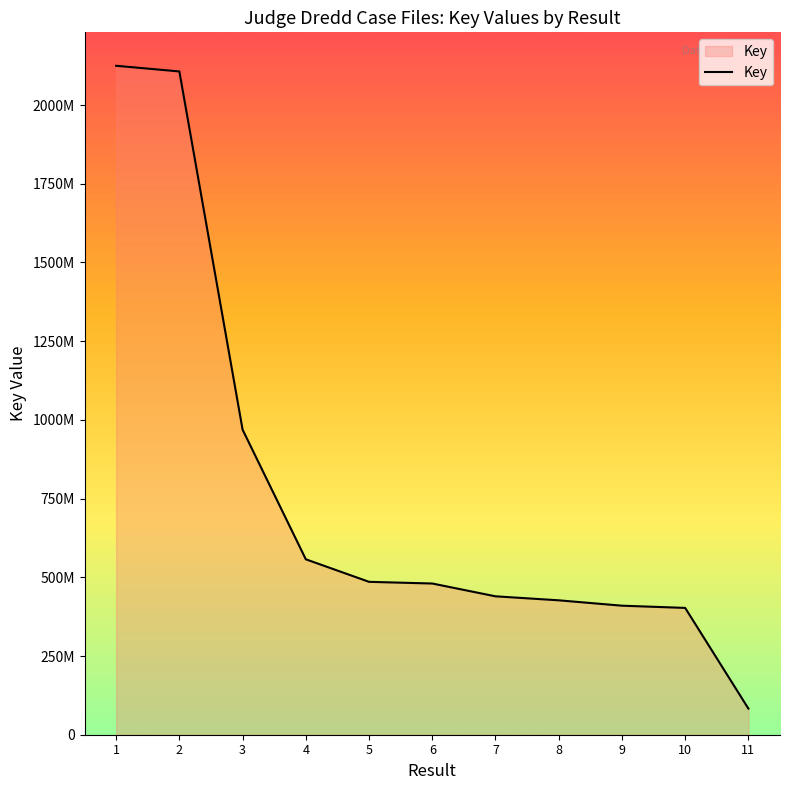

True or false: the data shows 279411987 at 8.

False